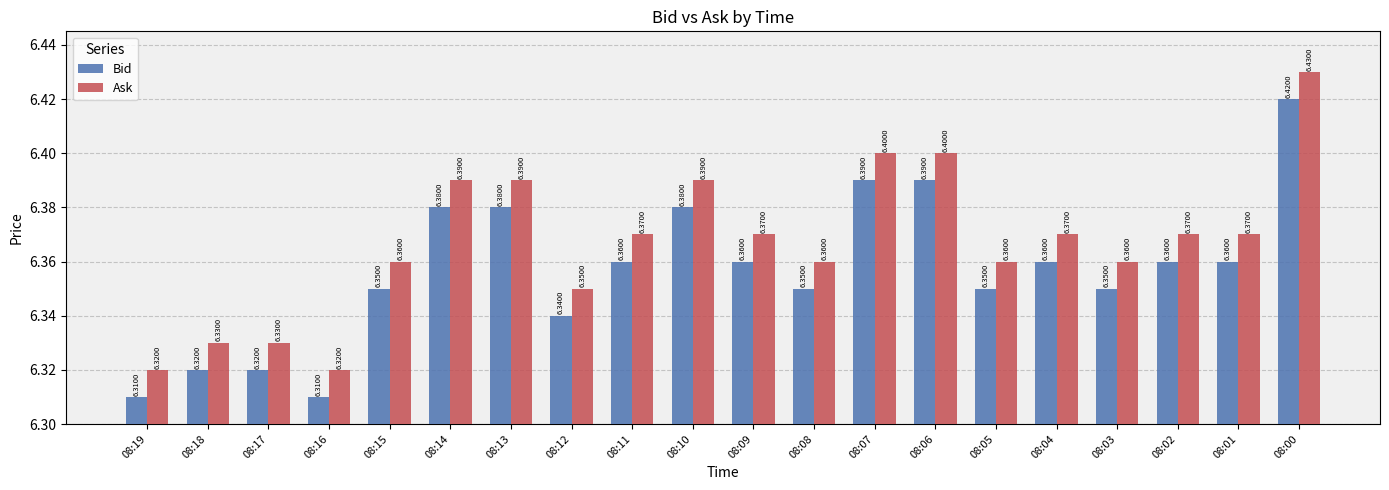

At which label does Bid reach its peak?

08:00